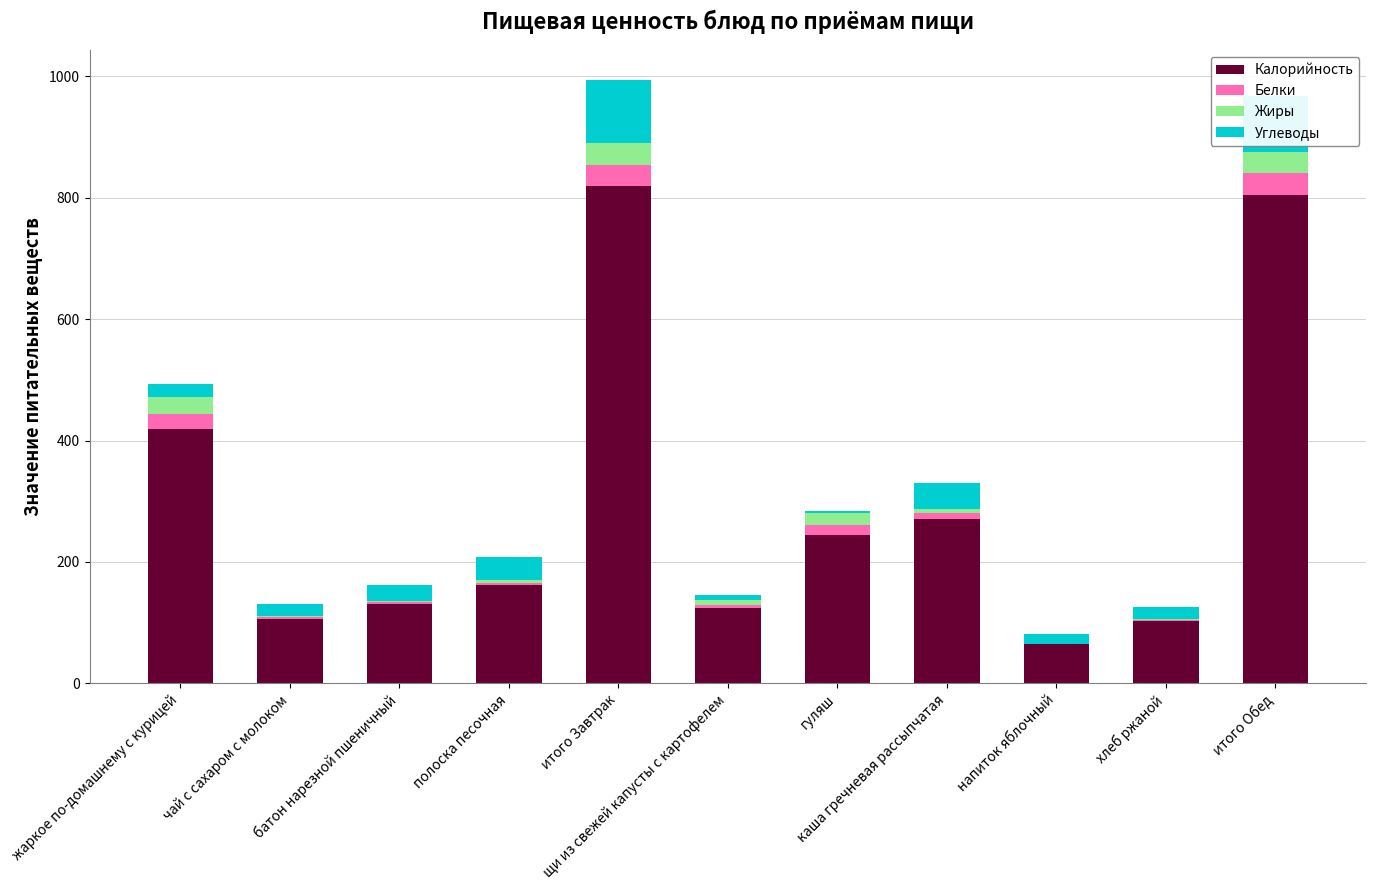

How many distinct data groups are displayed?

4